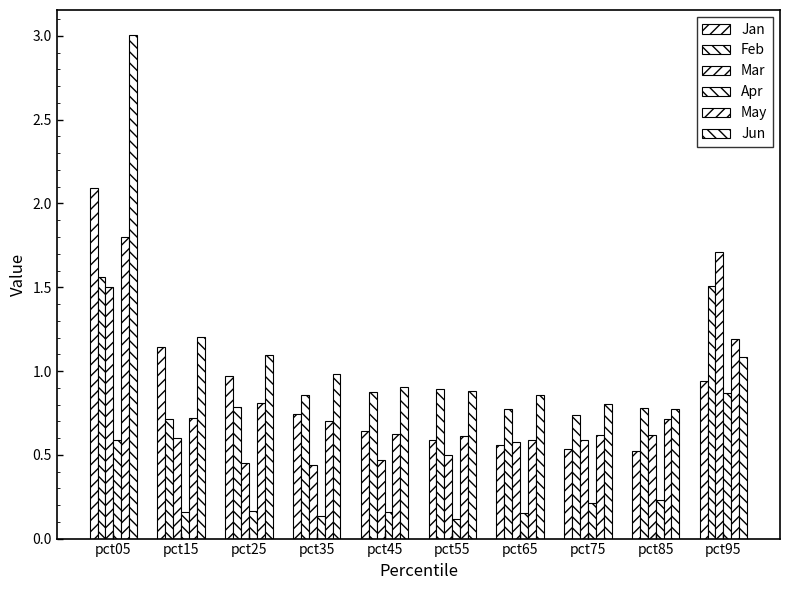

How many groups of bars are there?

10